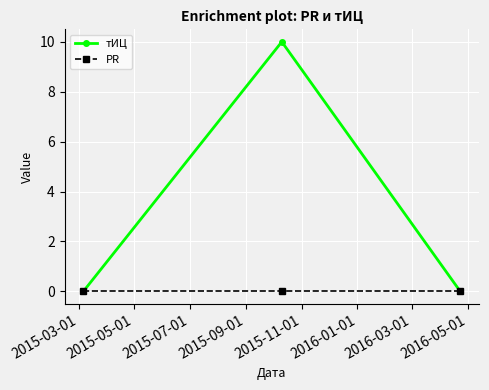

What is the value of the тИЦ point at the 2nd from the left?

10